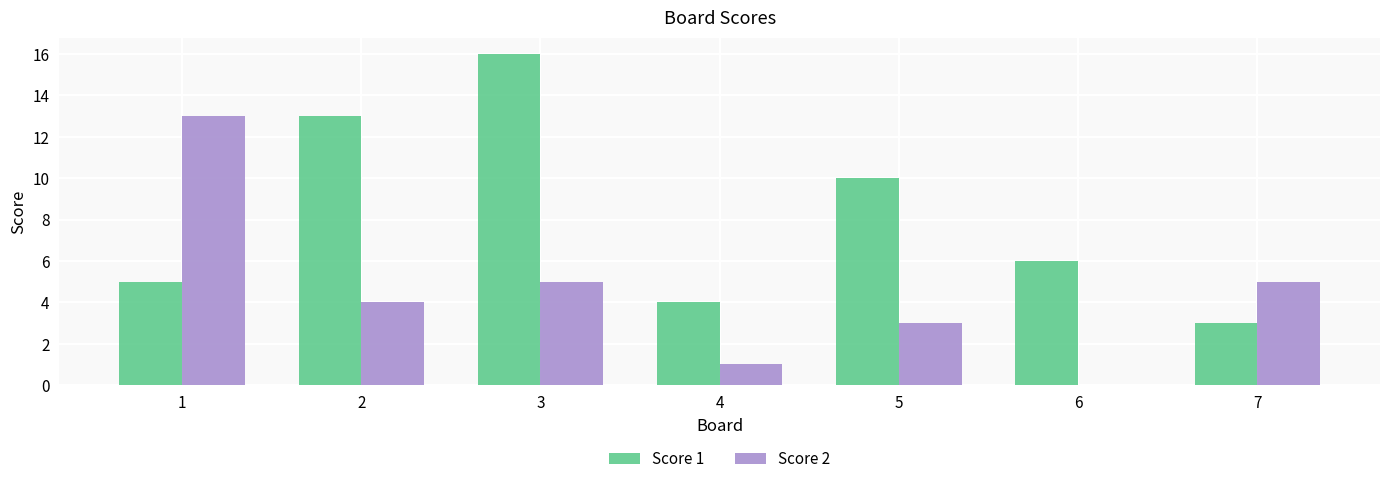

How many positive values does the Score 2 series have?

6